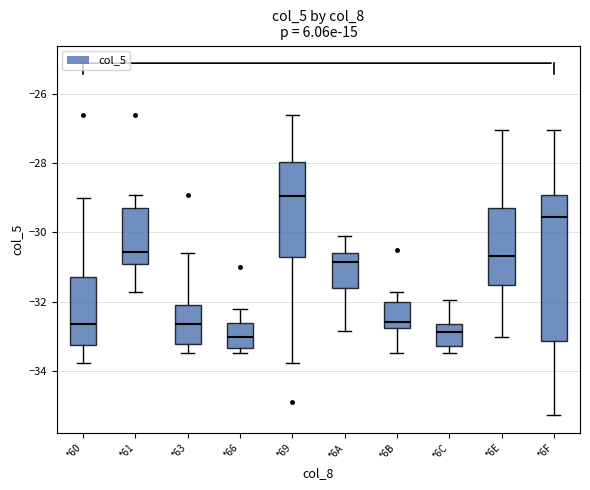

Where is the lower edge of the box for *61 on the y-axis? The values are not printed on the chart, so give them approximately, as read against the axis.

-31.0